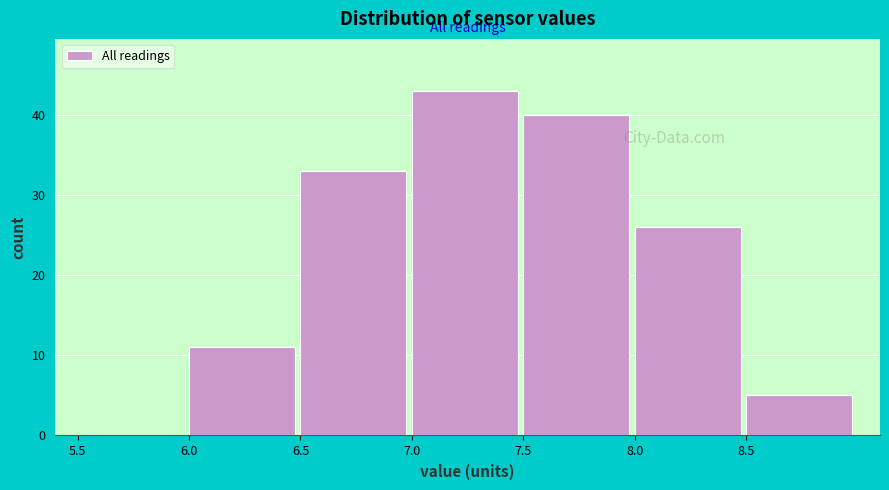

Reading left to right, list every bar in this chart as the range it spans on the x-axis followed by its height. The values are not printed on the chart, so give them approximately, as read against the axis.

5.5 to 6.0: 0
6.0 to 6.5: 11
6.5 to 7.0: 33
7.0 to 7.5: 43
7.5 to 8.0: 40
8.0 to 8.5: 26
8.5 to 9.0: 5